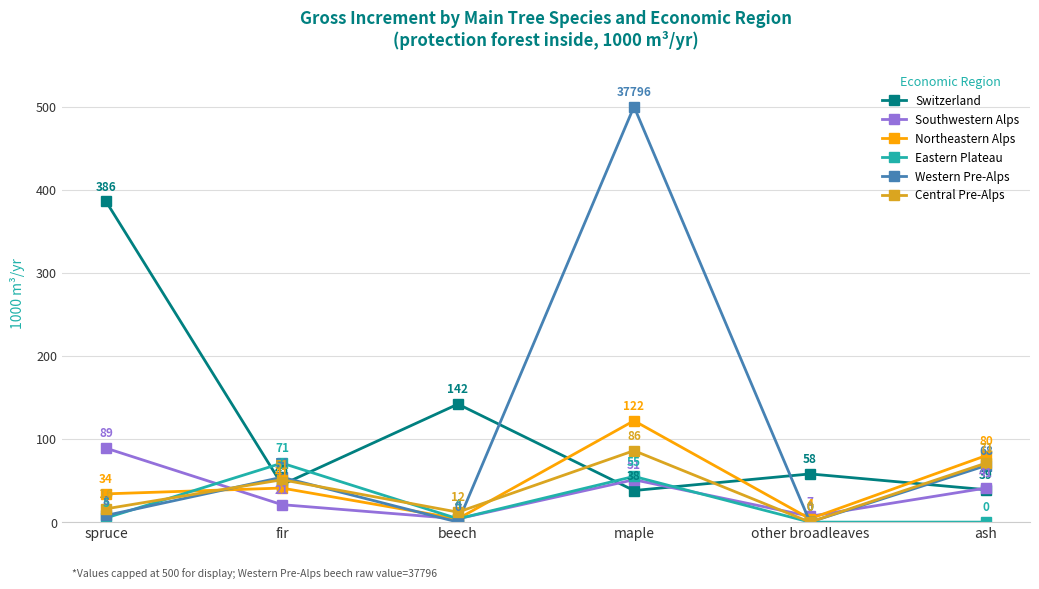

Between which two adjacent categories do Central Pre-Alps and Switzerland first intersect?

spruce and fir